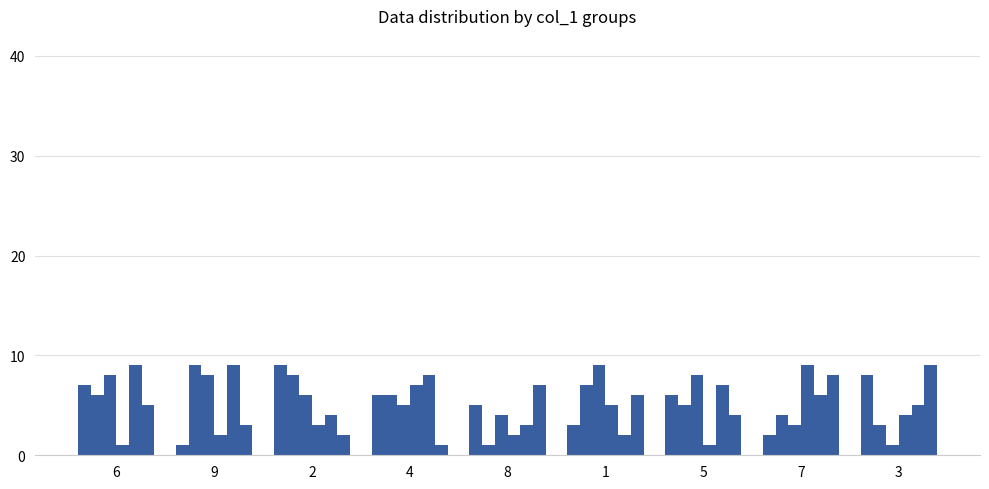

How many data points does each series have?

9